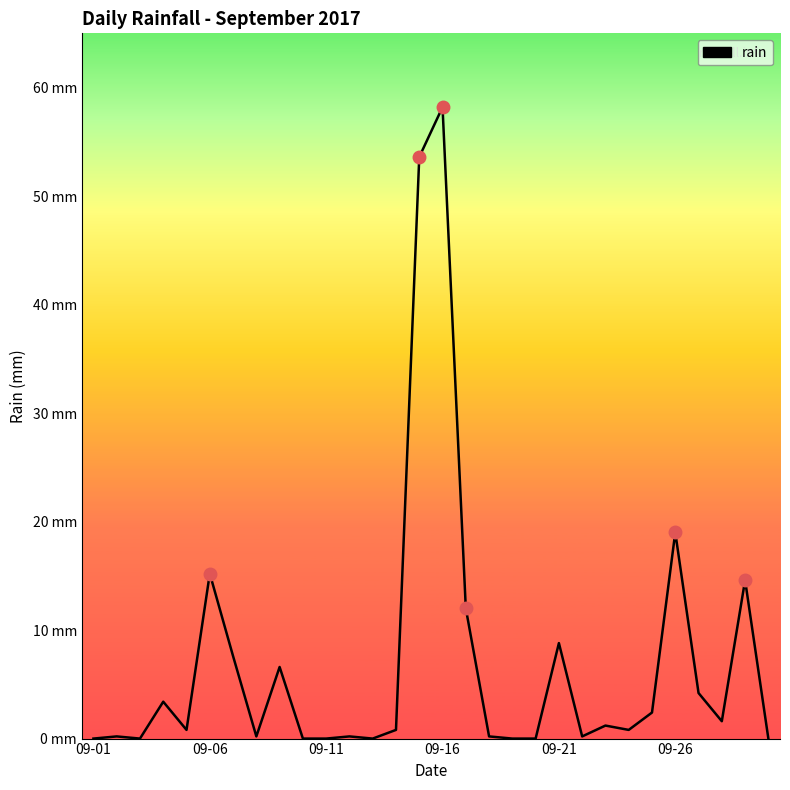

At which category does the chart reach its peak across all series?

09-16